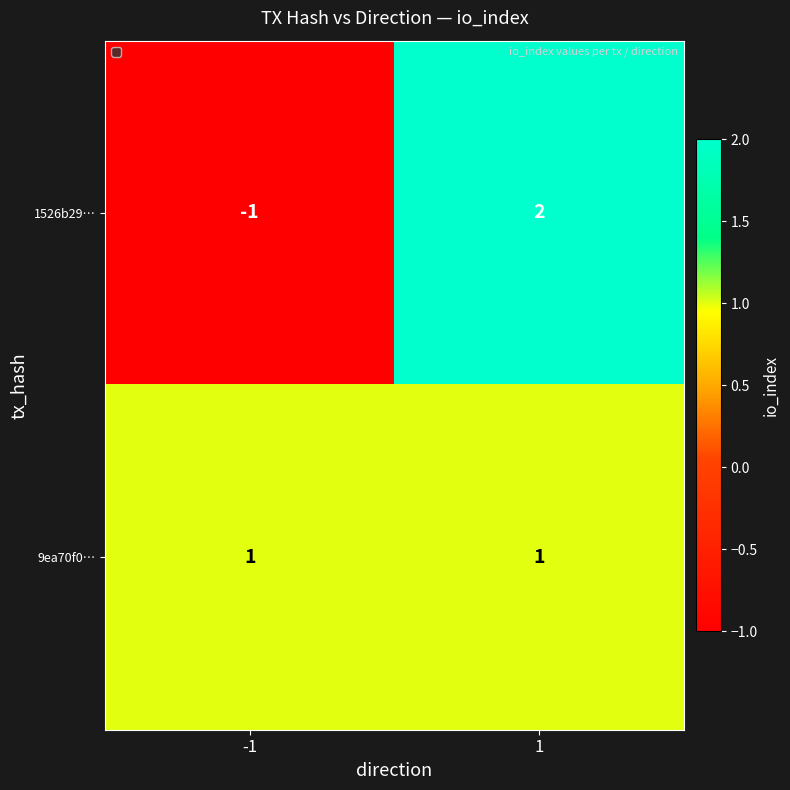

Rank the series by their average value, from lowest to highest.

1526b29…, 9ea70f0…